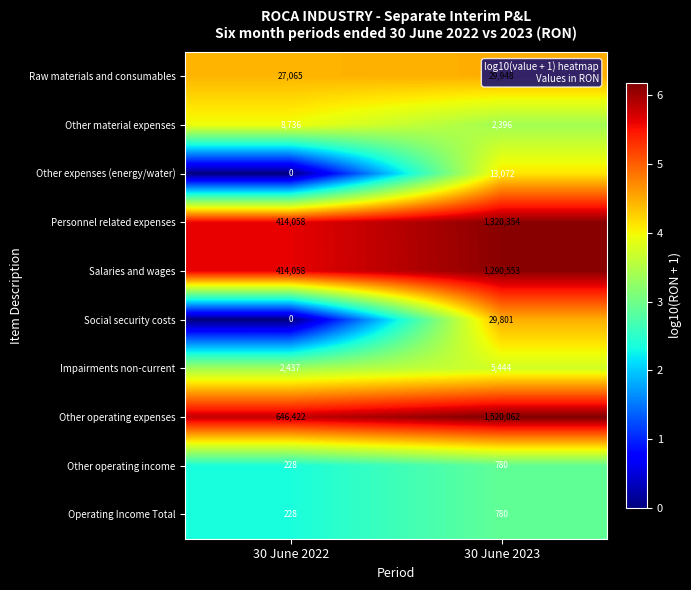

What is the average value of the Other operating income series?

504